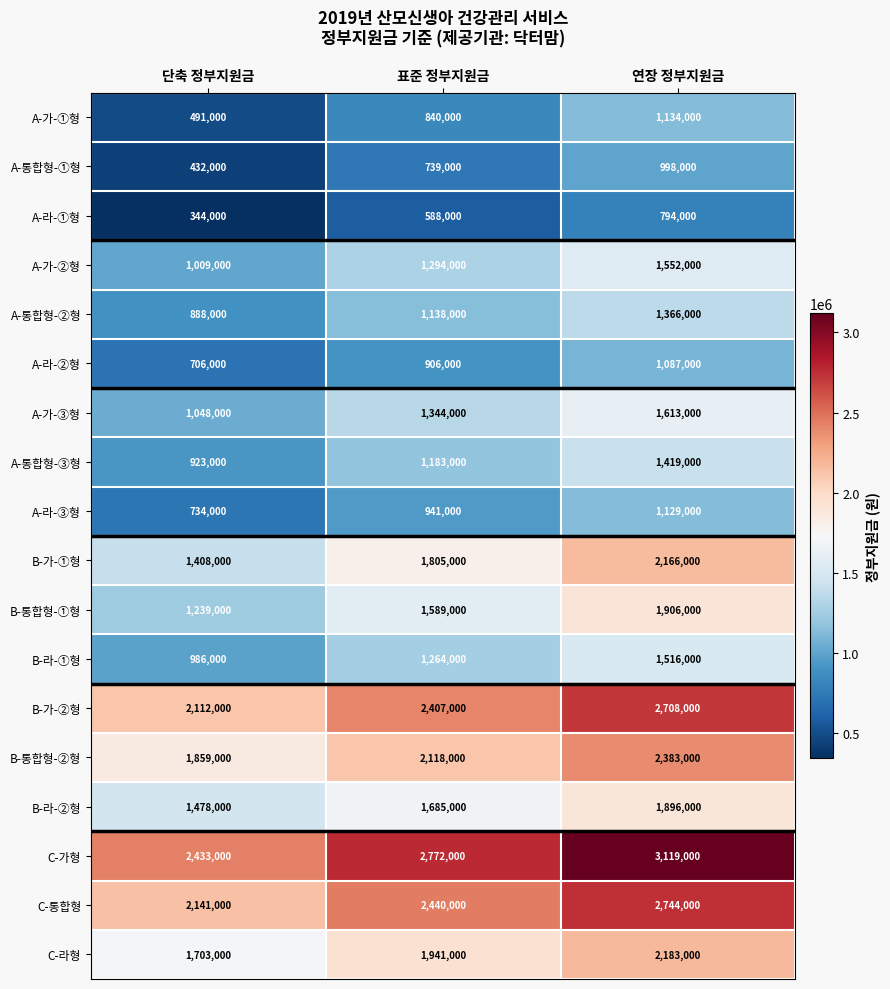

How many data points does each series have?

3